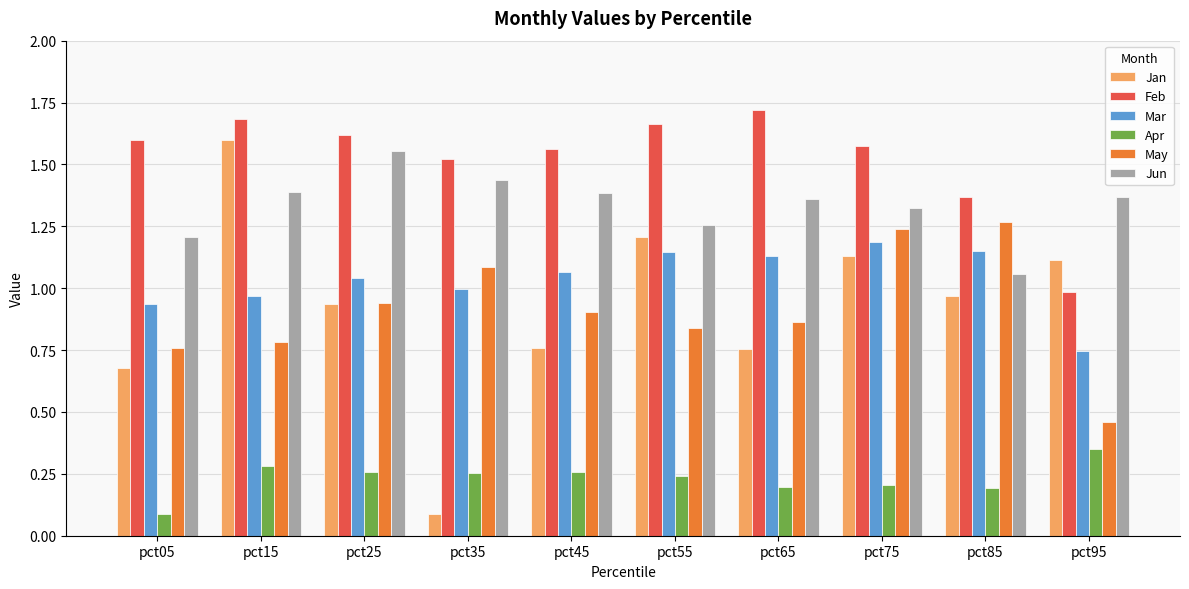

What is the sum of all Jan values?

9.2